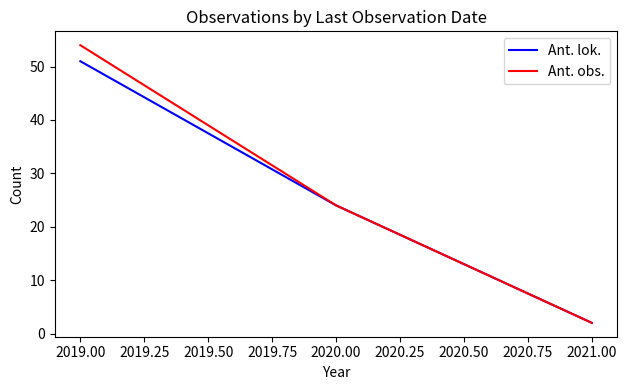

The value of Ant. lok. at 2020.00 is 24. True or false?

True